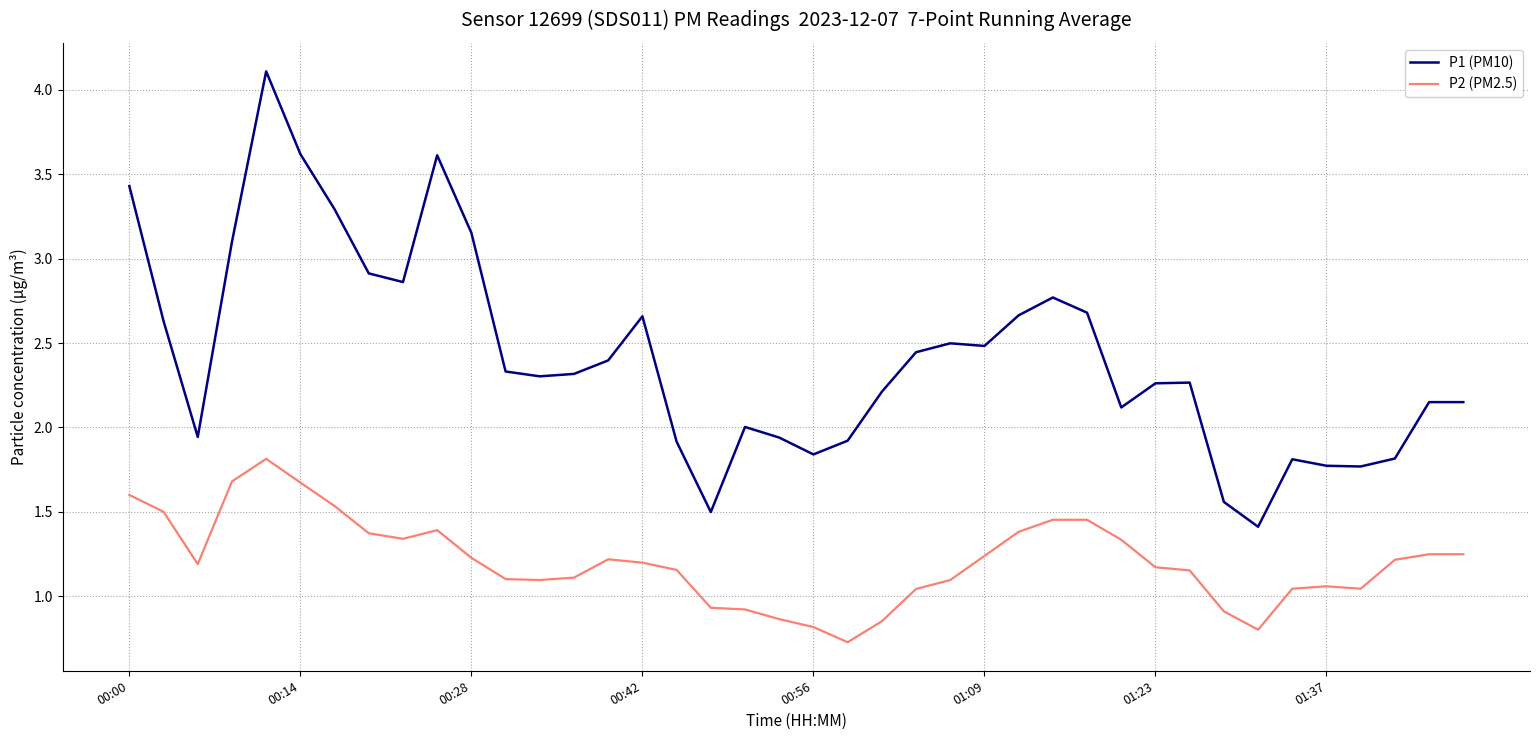

Rank the series by their maximum value, from highest to lowest.

P1 (PM10), P2 (PM2.5)